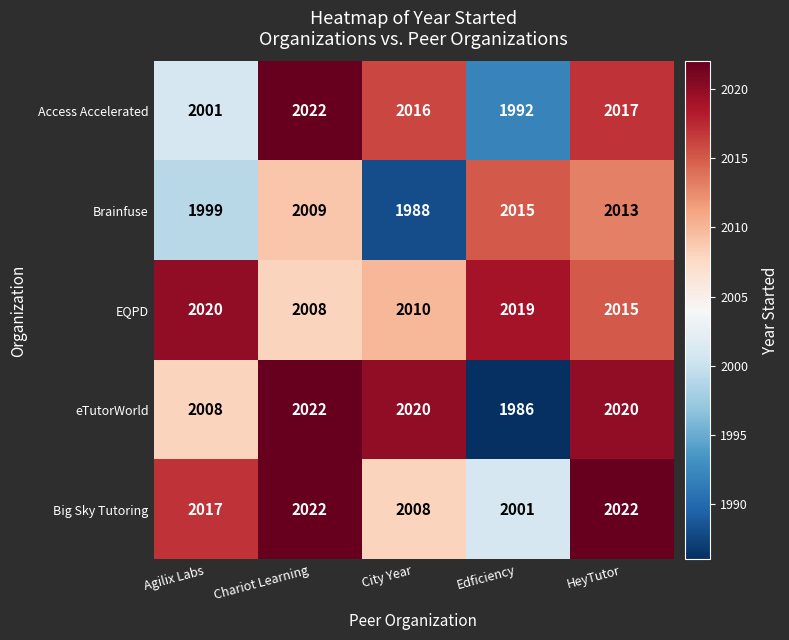

Reading left to right, what are all the values shown in this chart?

Access Accelerated: 2001	2022	2016	1992	2017
Brainfuse: 1999	2009	1988	2015	2013
EQPD: 2020	2008	2010	2019	2015
eTutorWorld: 2008	2022	2020	1986	2020
Big Sky Tutoring: 2017	2022	2008	2001	2022